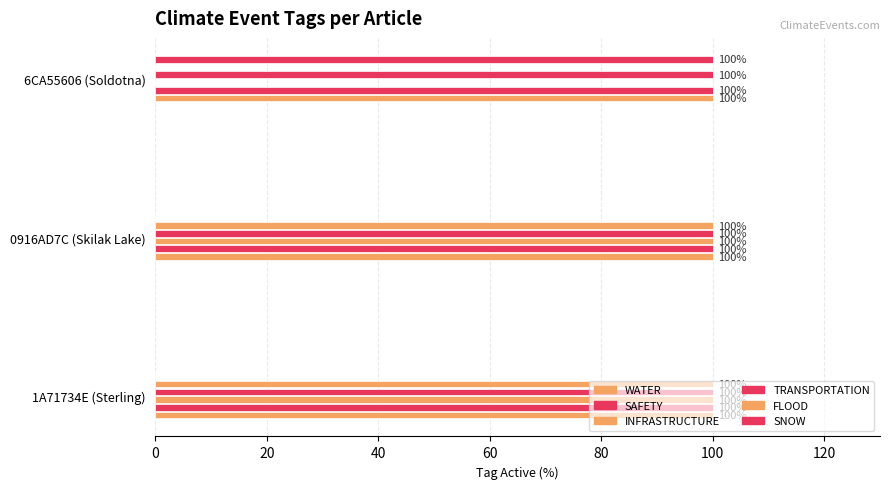

What is the value of the FLOOD bar at the 1st from the left?

100.0